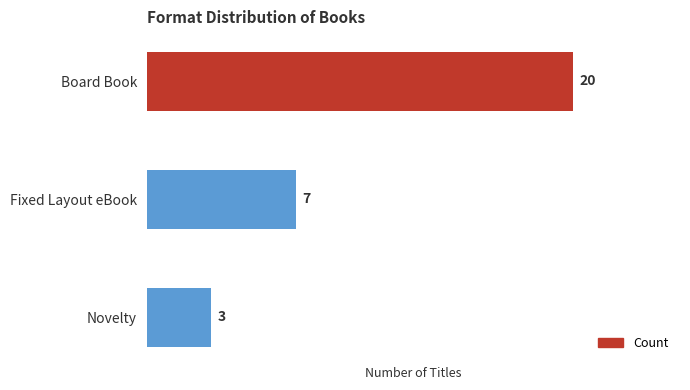

What is the average value?

10